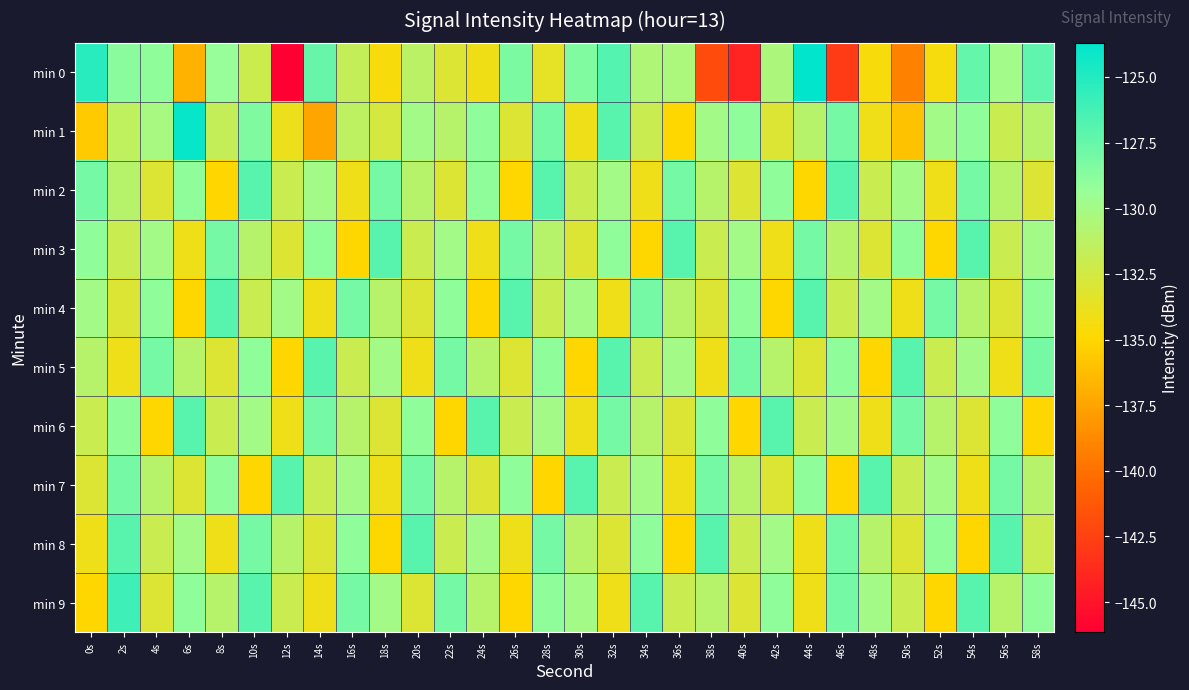

Rank the series by their maximum value, from highest to lowest.

min 0, min 1, min 9, min 2, min 3, min 4, min 5, min 6, min 7, min 8